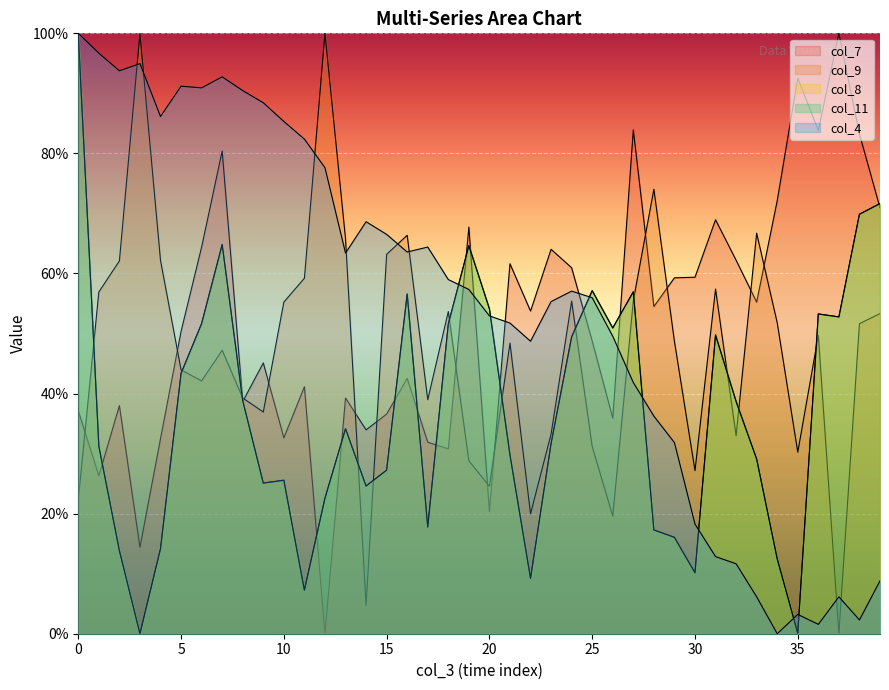

What is the difference between the col_8 values at 12 and 11?

15.3